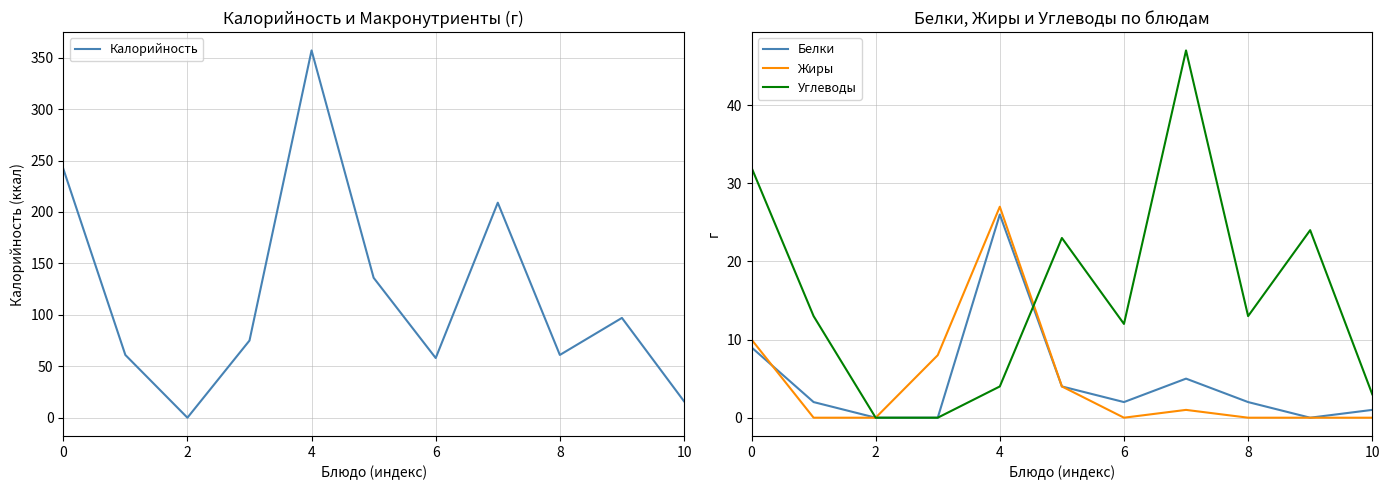

Is it true that Белки equals 9 at 0?

True